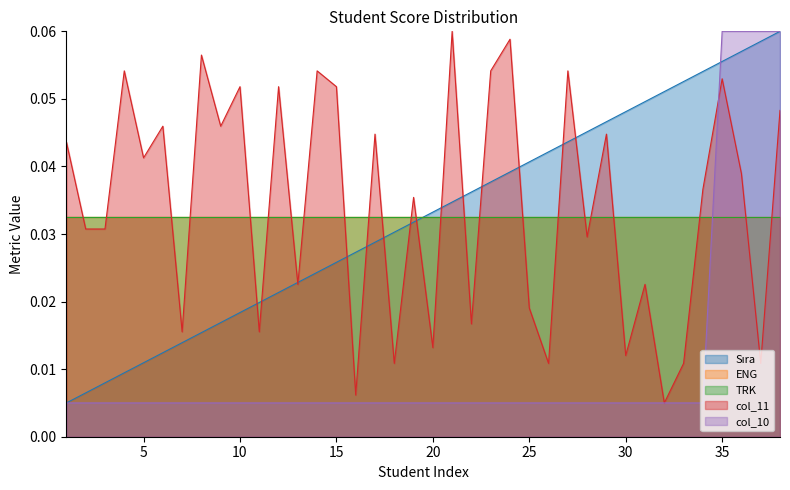

Does the chart display data point markers on the line(s)?

No